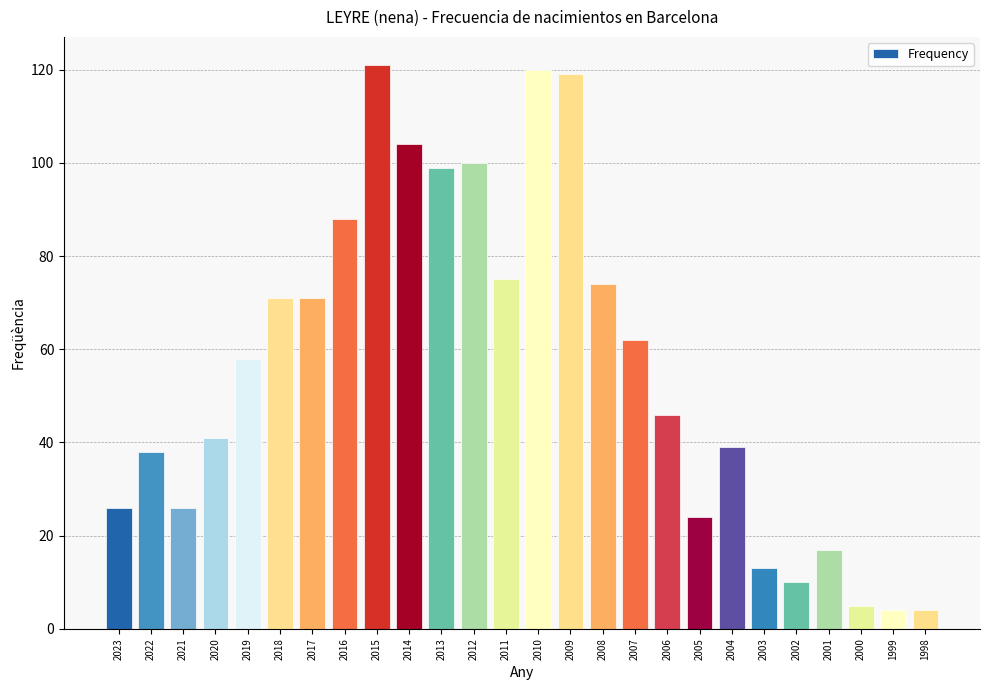

What is the ratio of the value at 2011 to the value at 2012?

0.8